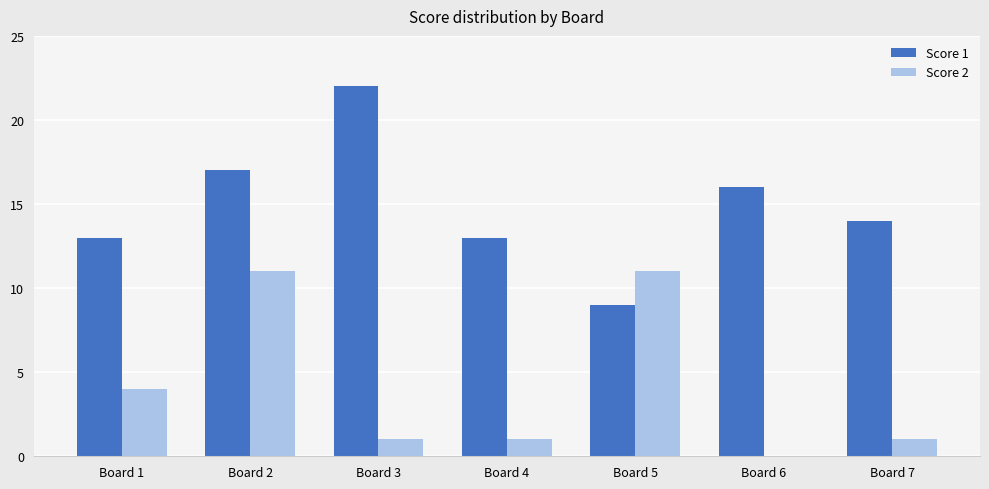

At which category is the sum across all series the highest?

Board 2